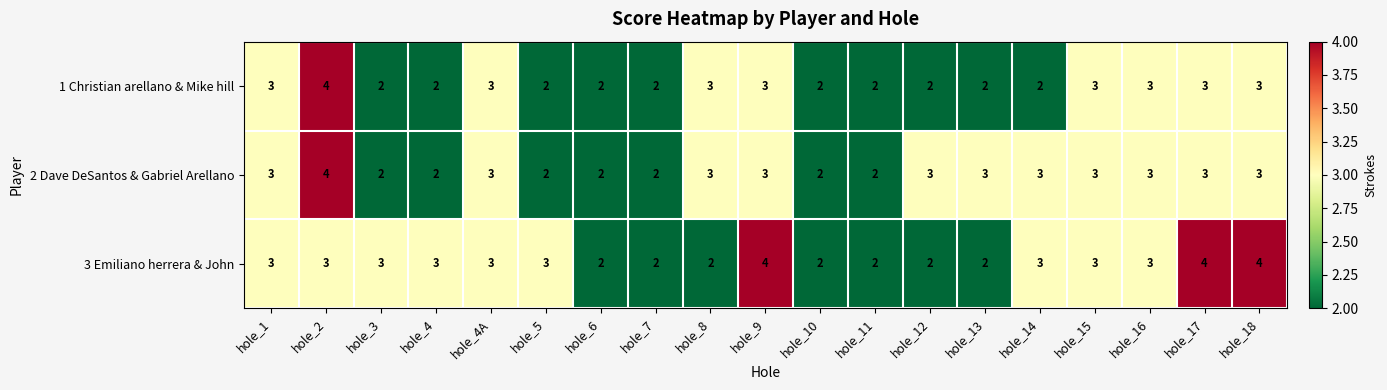

What is the total value across all series at hole_4A?

9